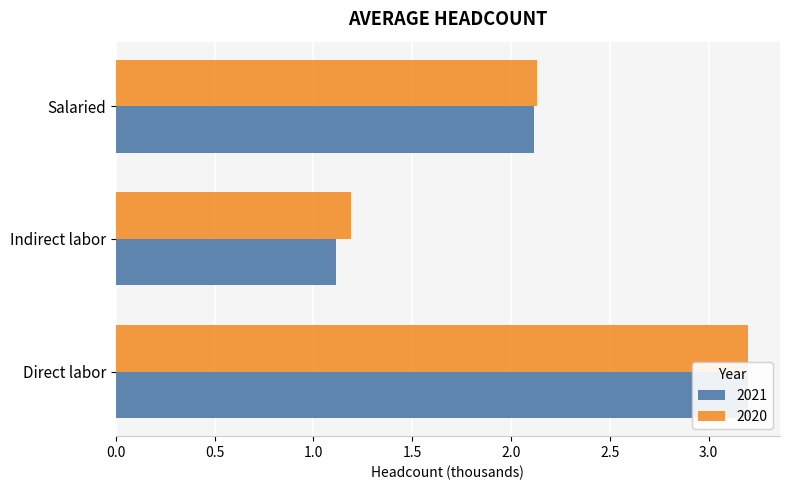

How many groups of bars are there?

3